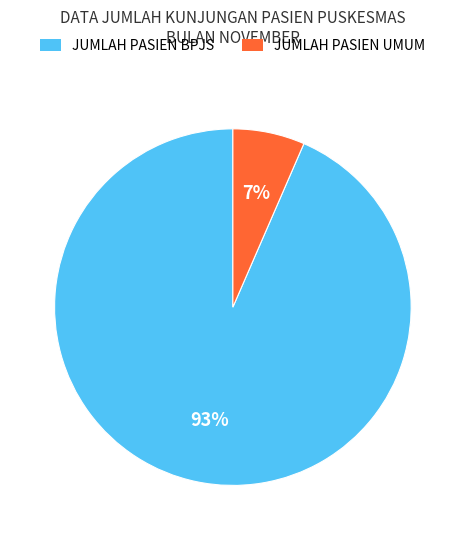

Combined, do JUMLAH PASIEN UMUM and JUMLAH PASIEN BPJS account for over 50%?

Yes